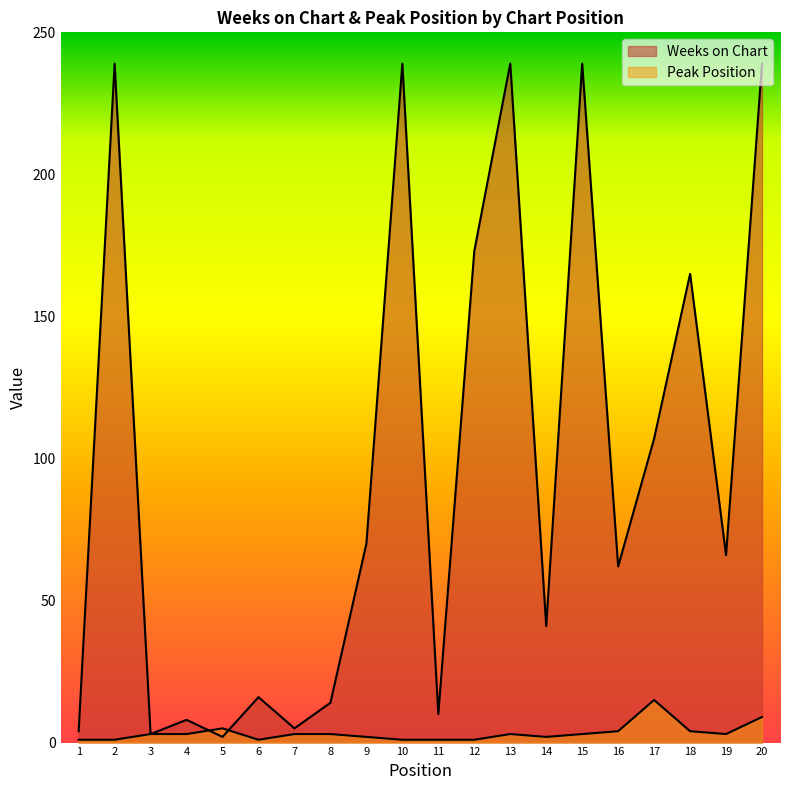

What is the difference between the second highest and second lowest values in the Weeks on Chart series?

236